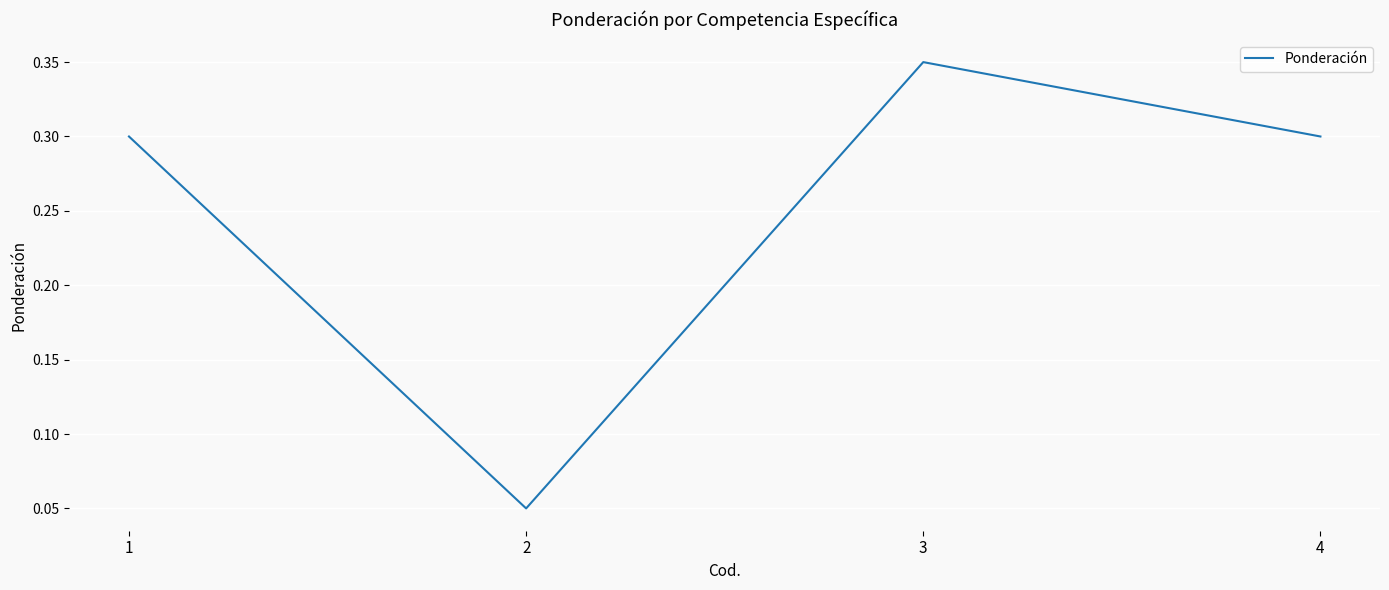

What is the sum of all values?

1.0